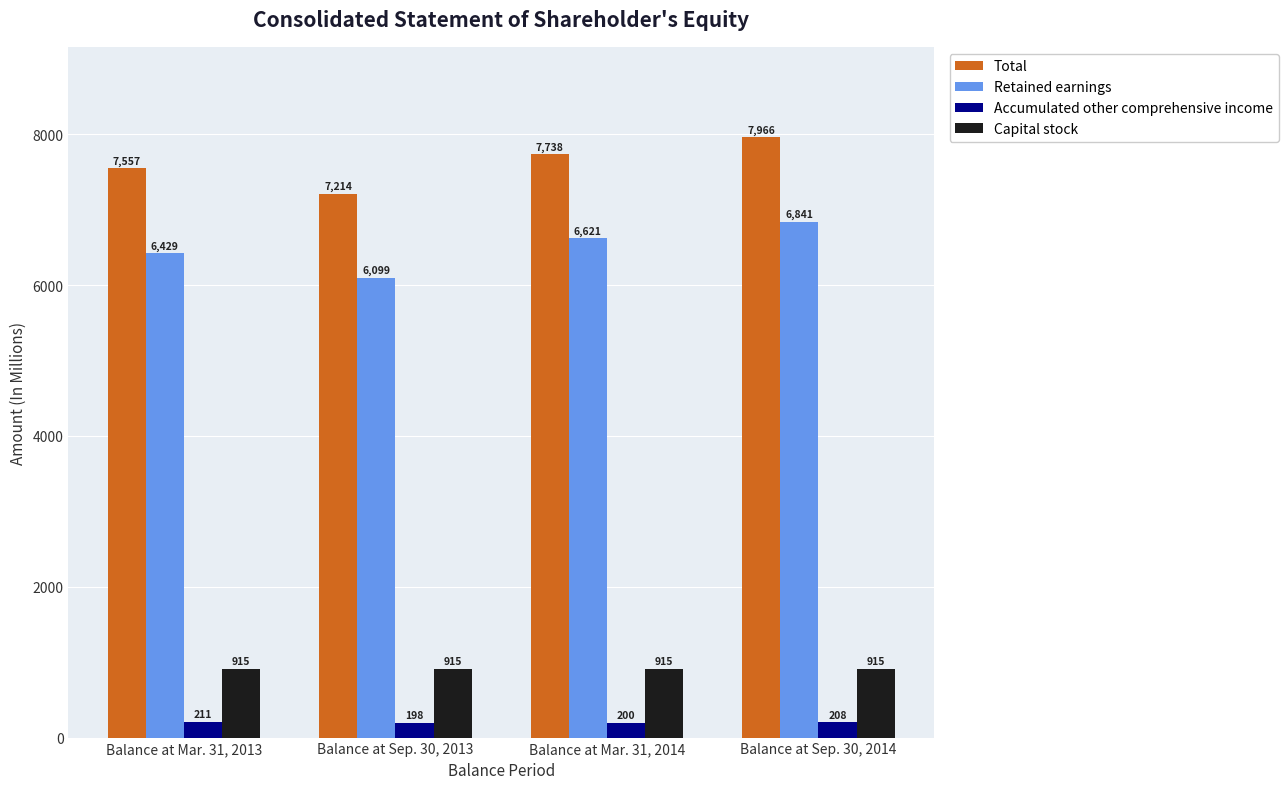

What is the difference between the highest and lowest values at Balance at Sep. 30, 2014?

7758